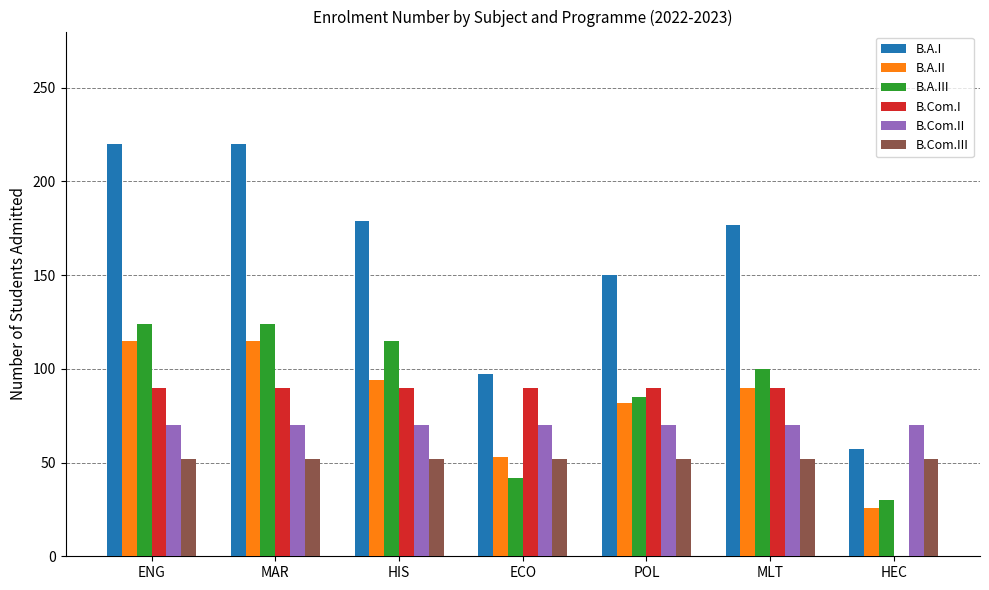

What is the sum of the B.Com.I values at HEC and MLT?

90